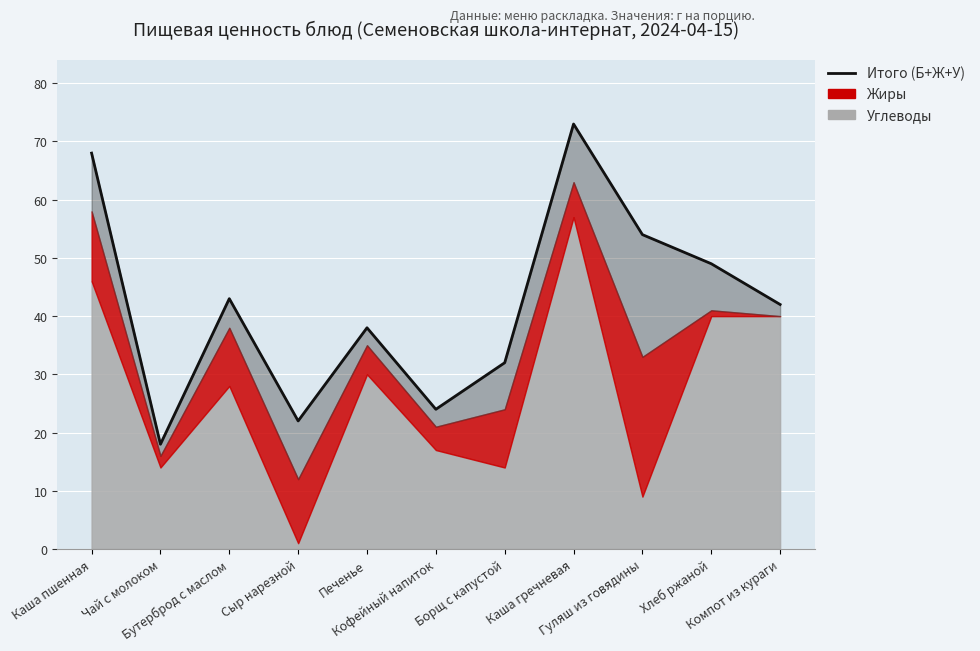

What is the label of the 5th point from the right?

Борщ с капустой